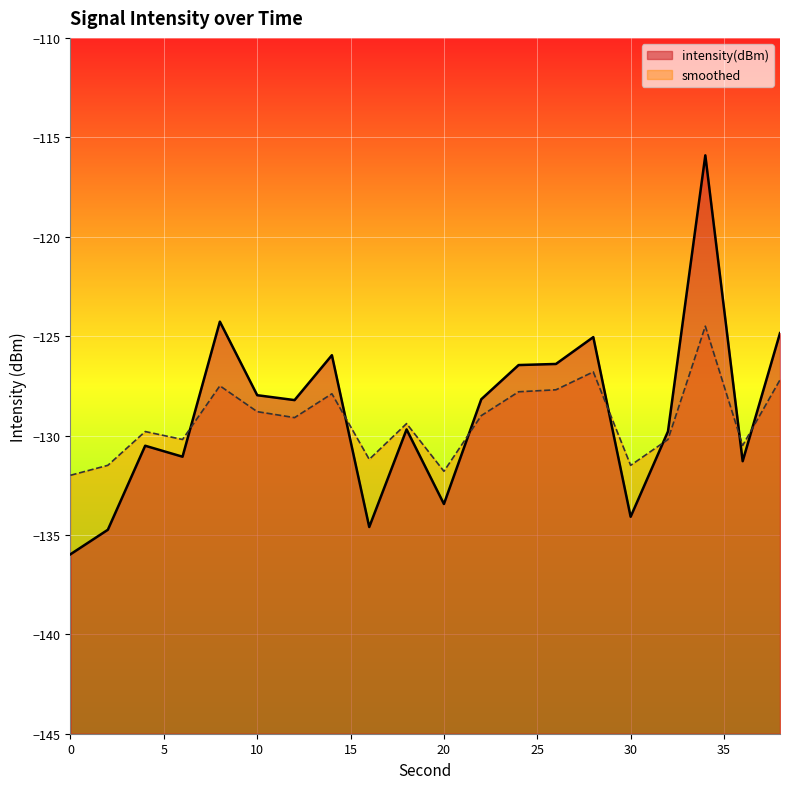

The value of intensity(dBm) at 26 is -219.4. True or false?

False